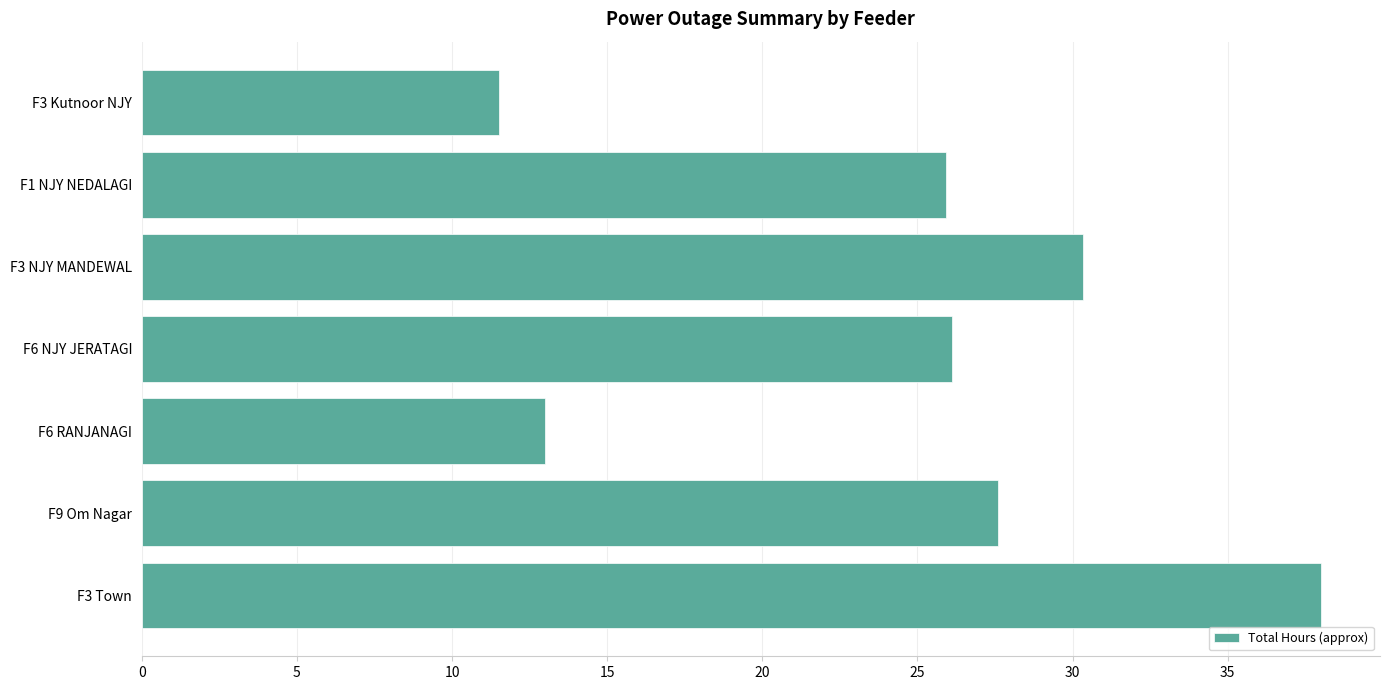

Does the chart contain any negative values?

No